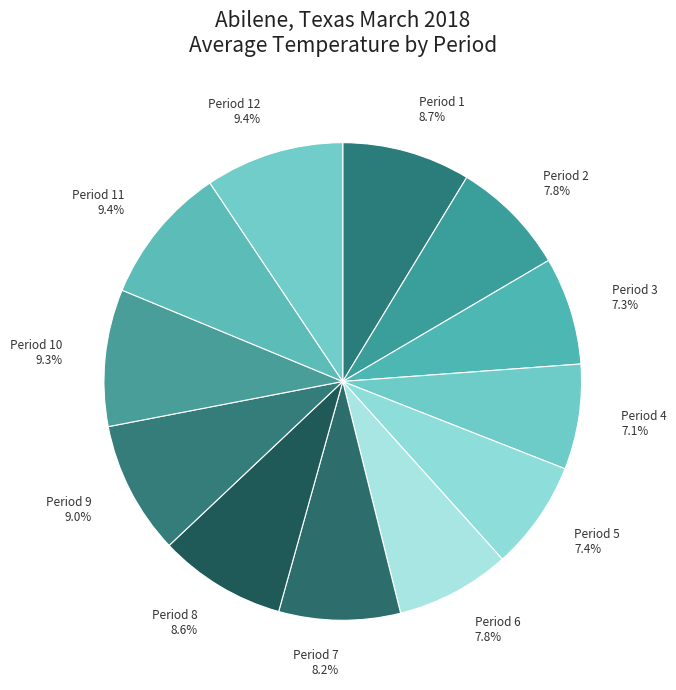

Is there a majority slice in this chart?

No